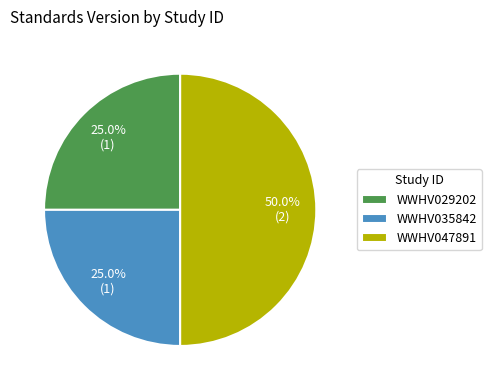

Combined, what portion of the pie is WWHV029202 and WWHV035842?

50.0%